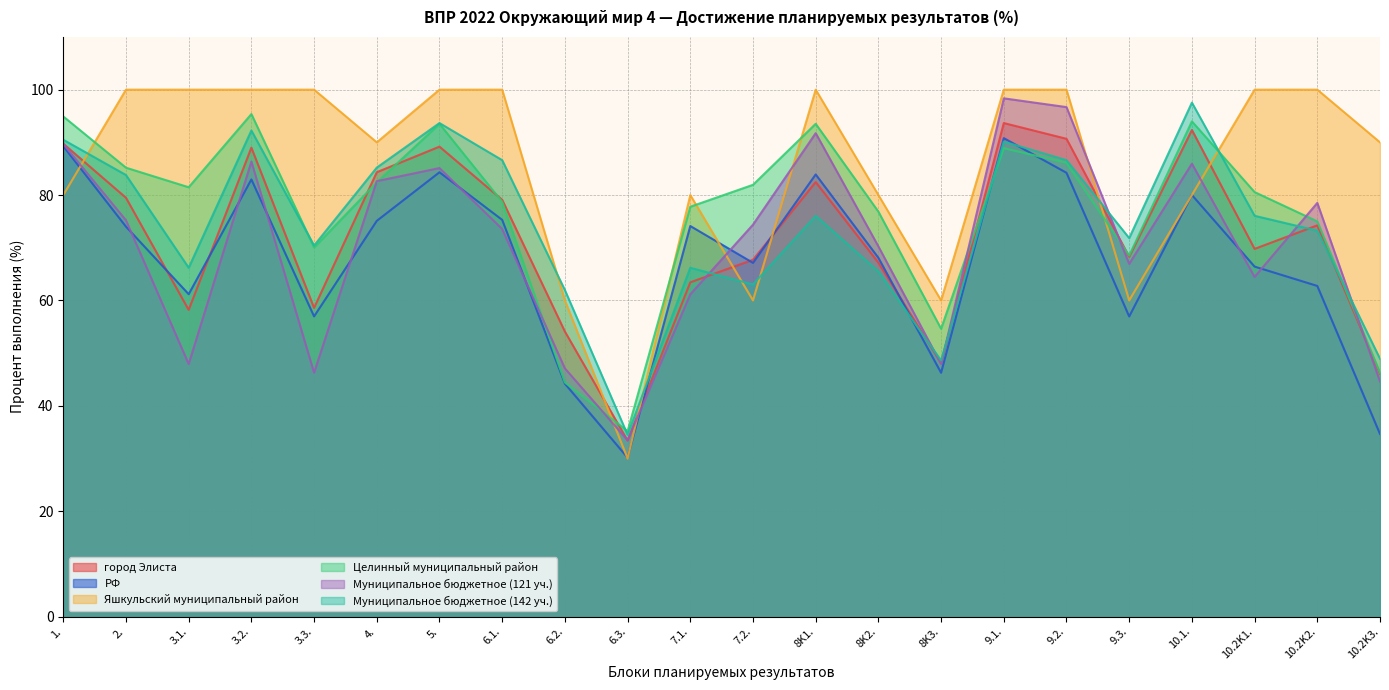

At which label is Муниципальное бюджетное (142 уч.) closest to 66?

3.1.